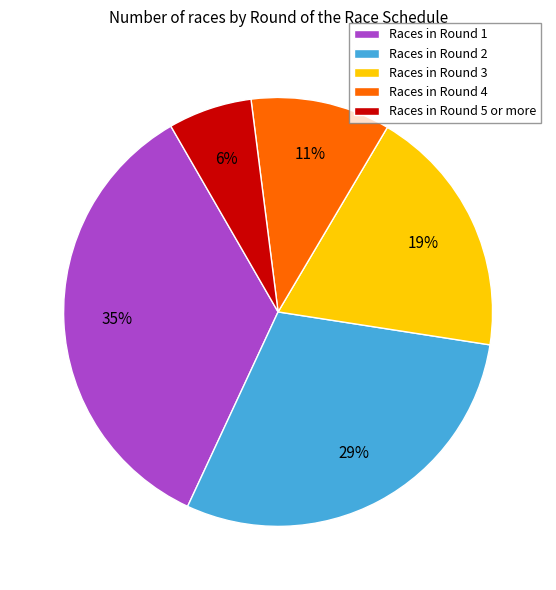

Which slice is the smallest?

Races in Round 5 or more